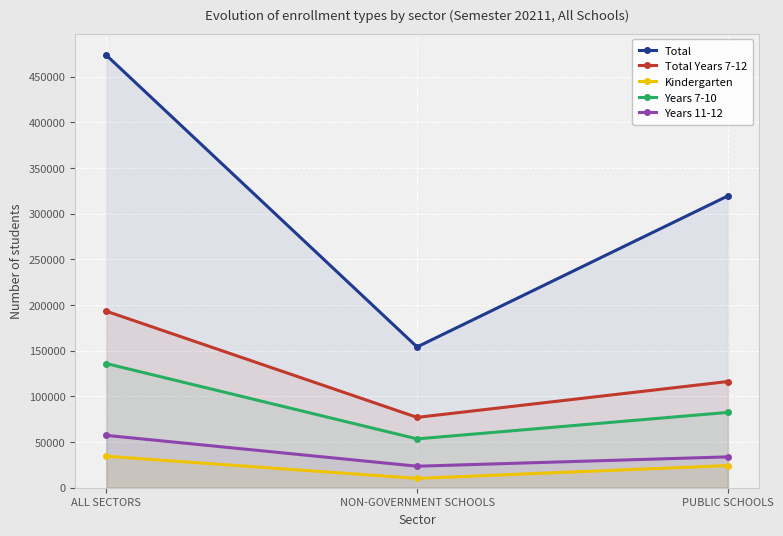

At which label does Years 11-12 reach its minimum?

NON-GOVERNMENT SCHOOLS